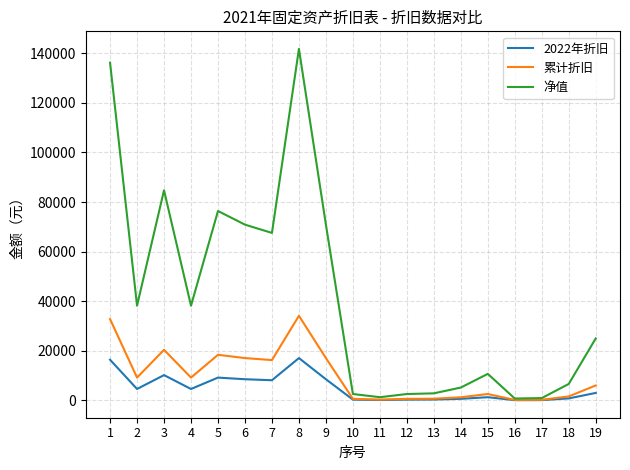

At which category is the sum across all series the highest?

8